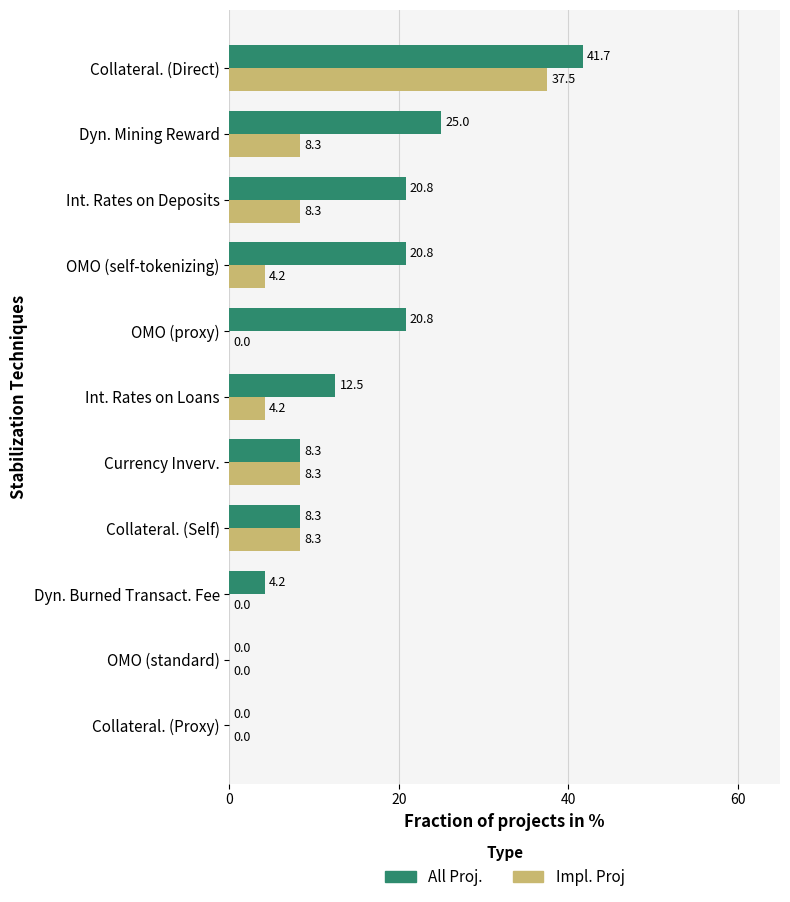

Which series changed the most between Dyn. Mining Reward and Currency Inverv.?

All Proj.